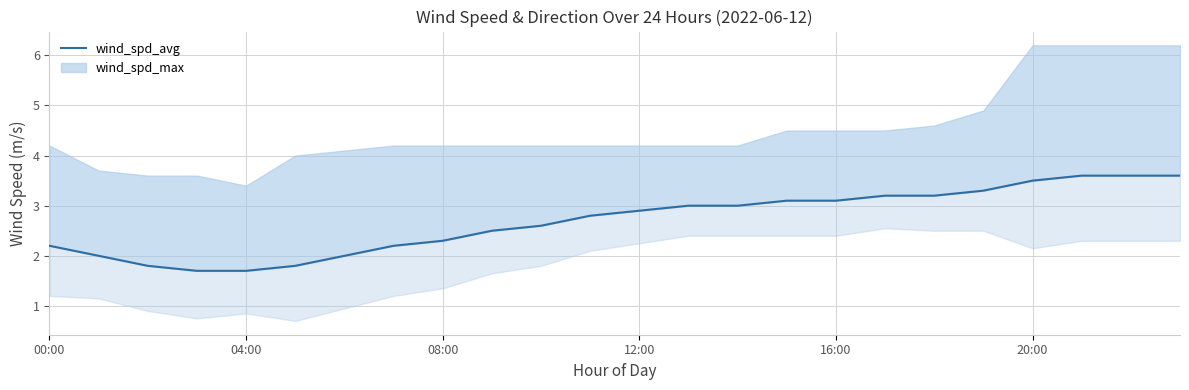

At which label does the data first exceed 2?

00:00